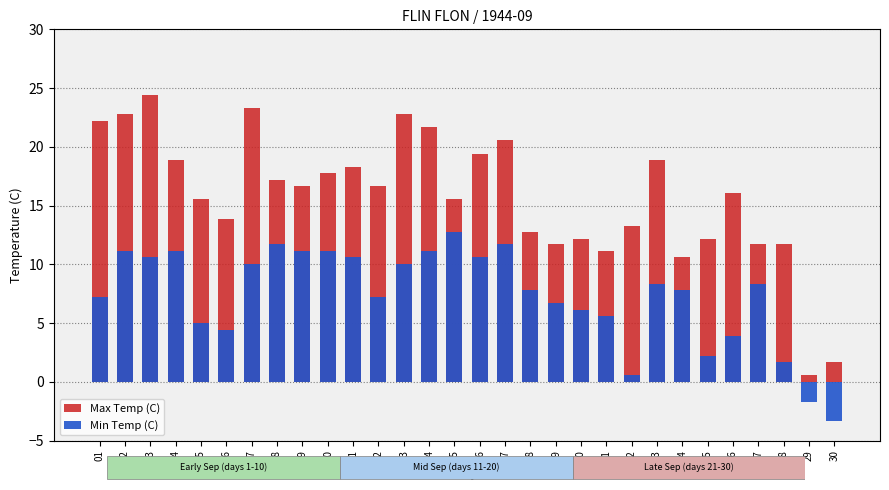

What is the average value of the Max Temp (C) series?

15.8